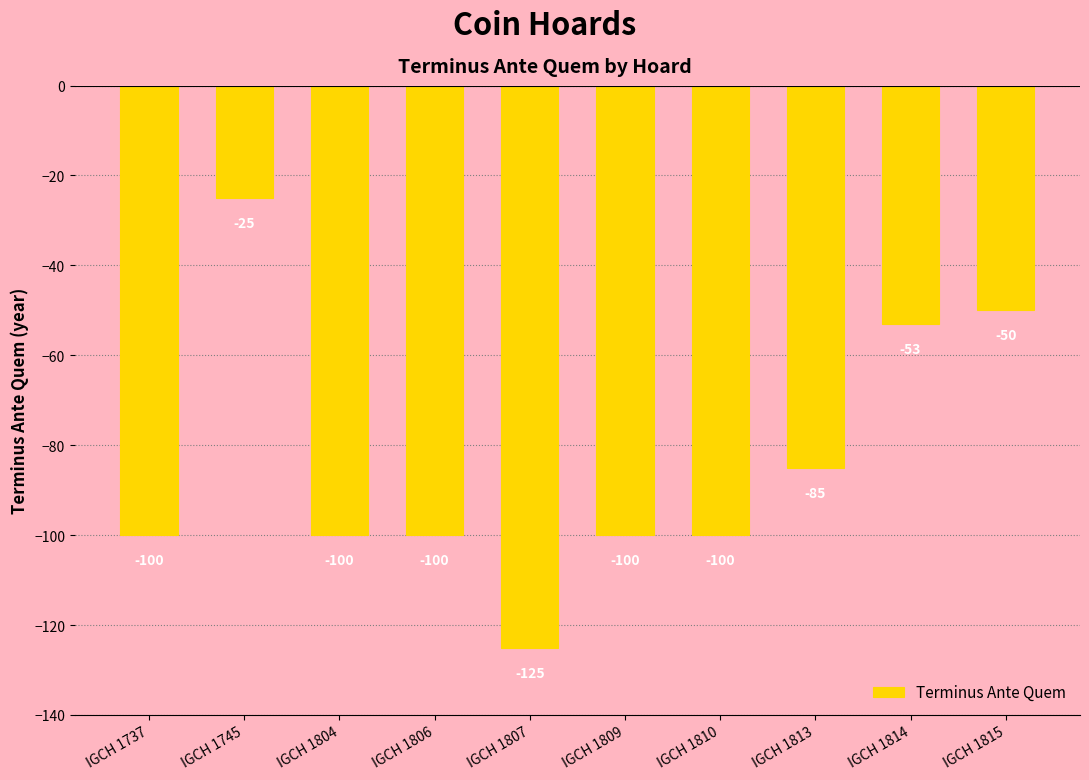

At which label is the value closest to -75?

IGCH 1813